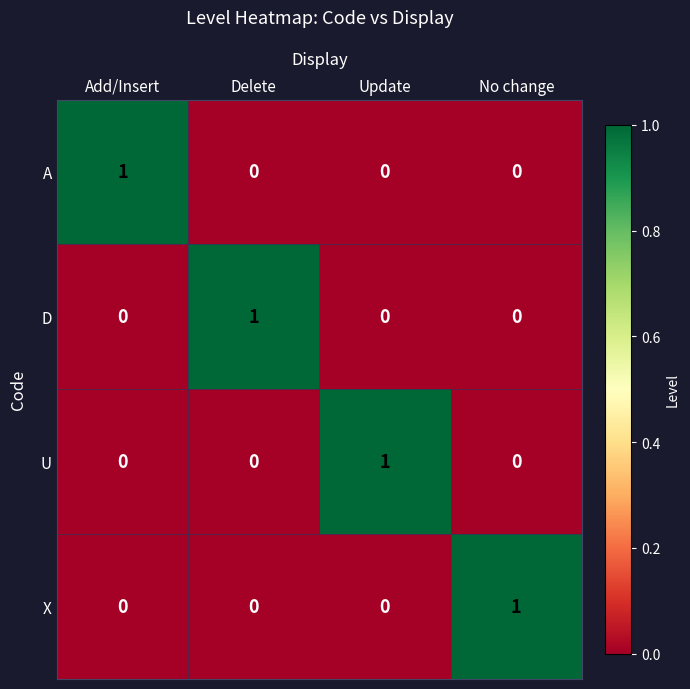

At how many categories does at least one series exceed 0?

4